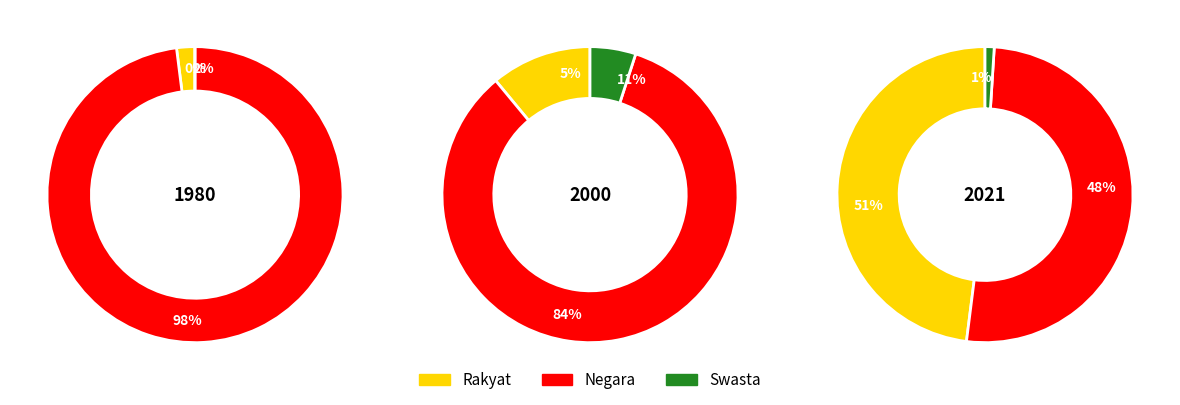

Is it true that БАНК АЛЬЯНС is 15% of the pie?

False